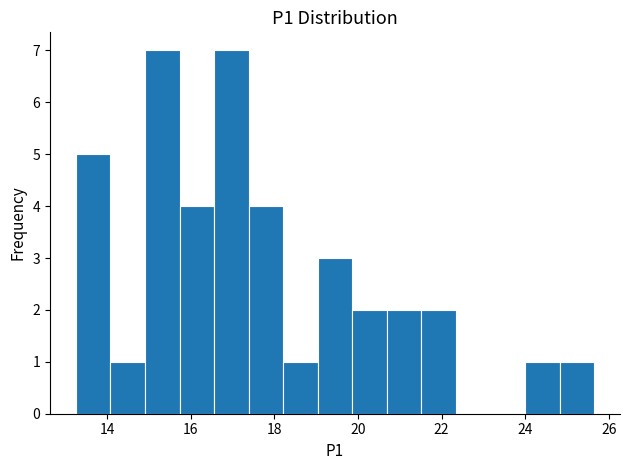

How tall is the bar that spans 19.0 to 19.8 on the x-axis? Neither the bar edges nor the heights are printed on the chart, so give them approximately, as read against the axes.

3